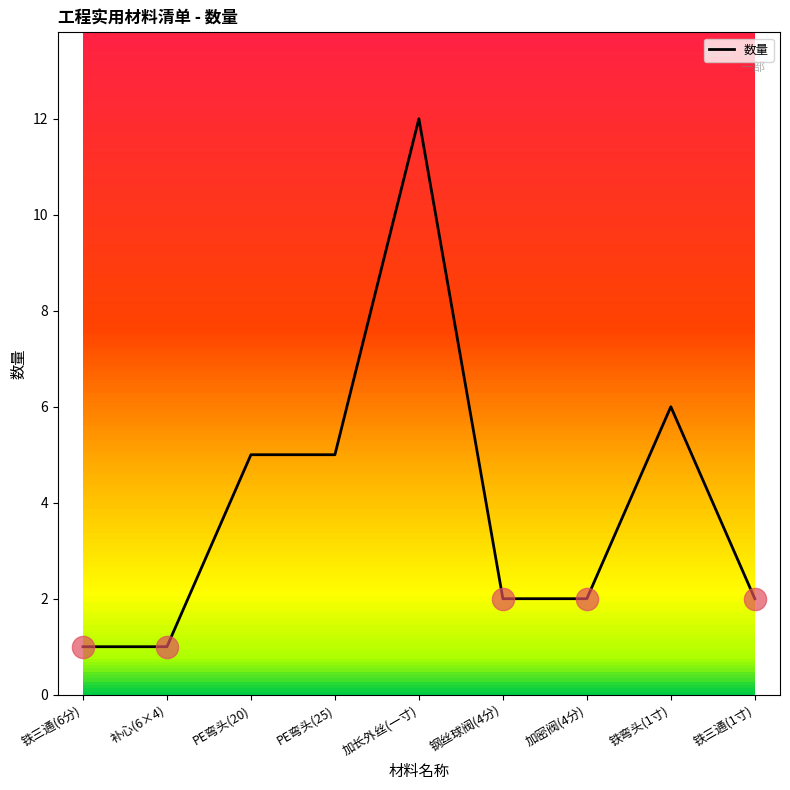

What is the greatest value displayed?

12